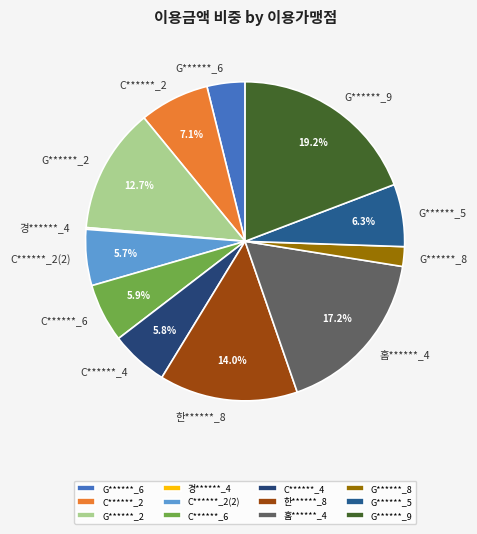

What portion of the pie excludes 홈******_4?

82.8%